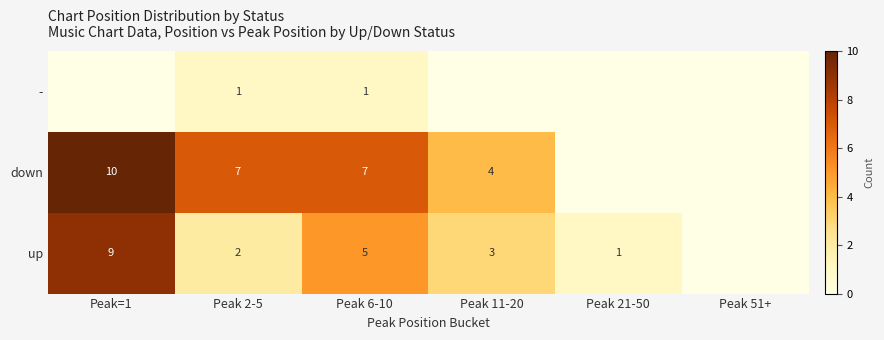

What is the spread (max minus min) of values at Peak 2-5?

6